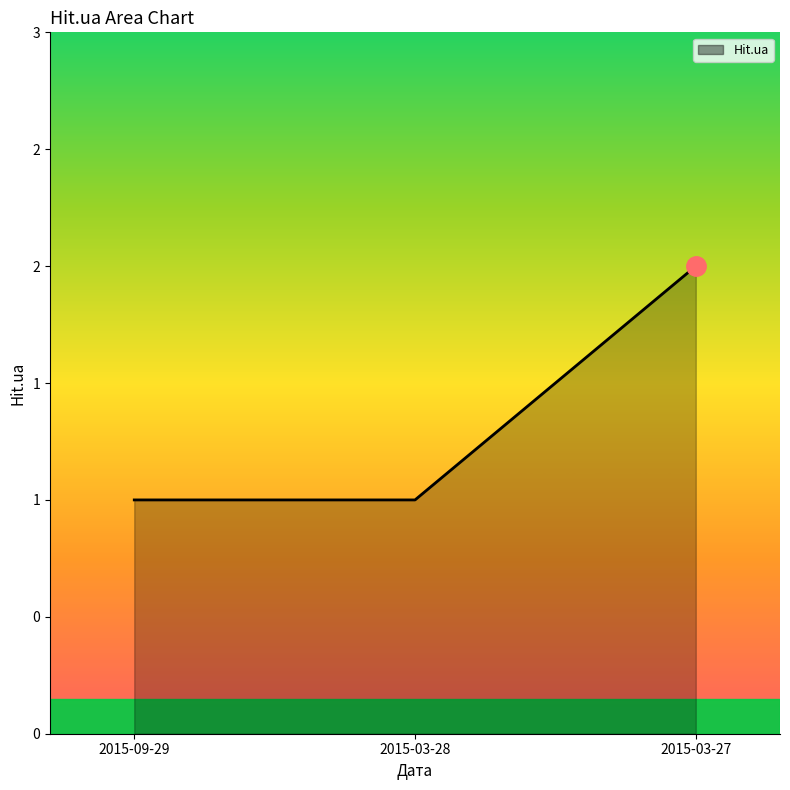

Is this an area chart (filled region under the line)?

Yes